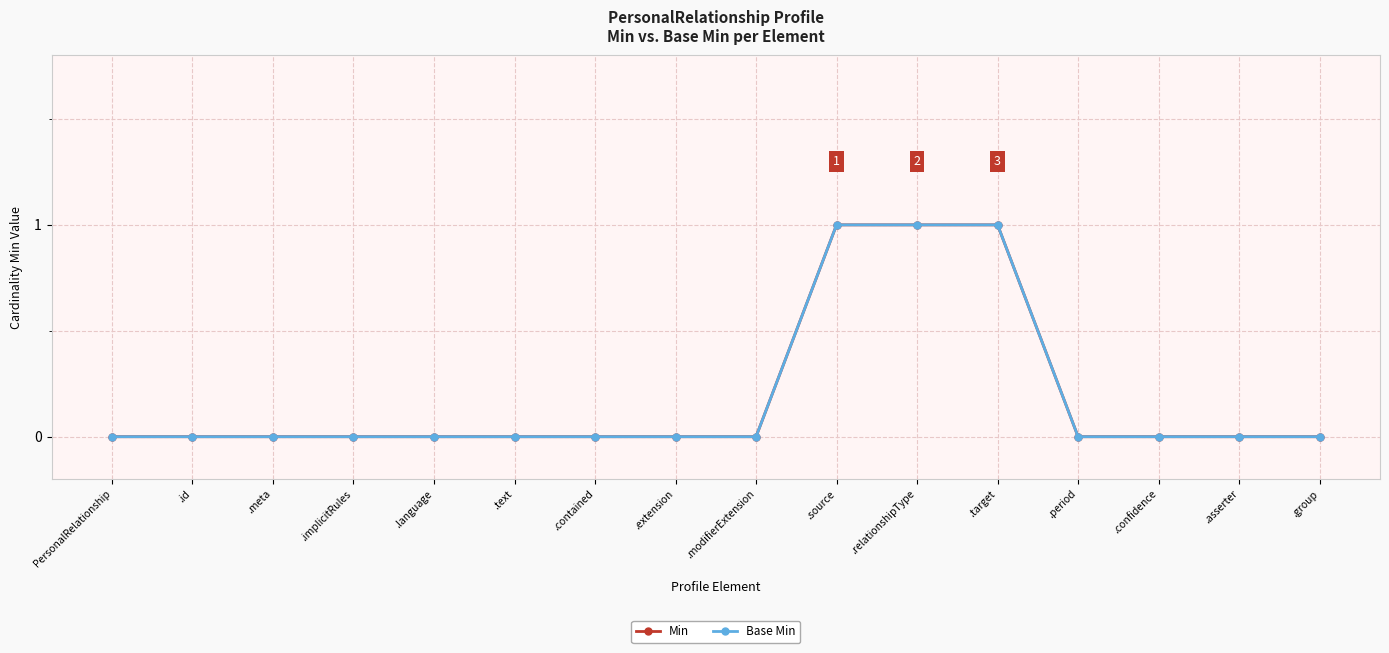

True or false: Base Min and Min cross at least once.

False